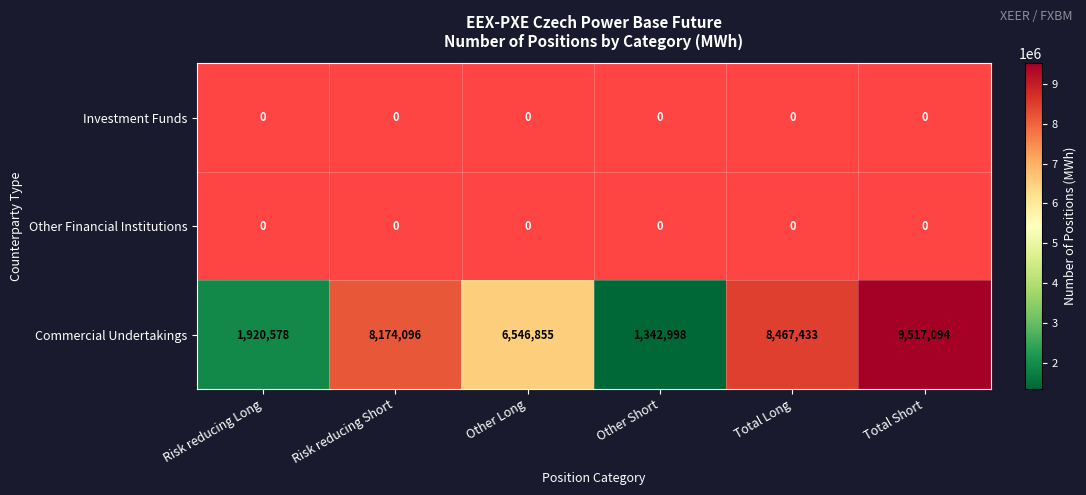

True or false: Commercial Undertakings has a value of 1920578 at Risk reducing Long.

True